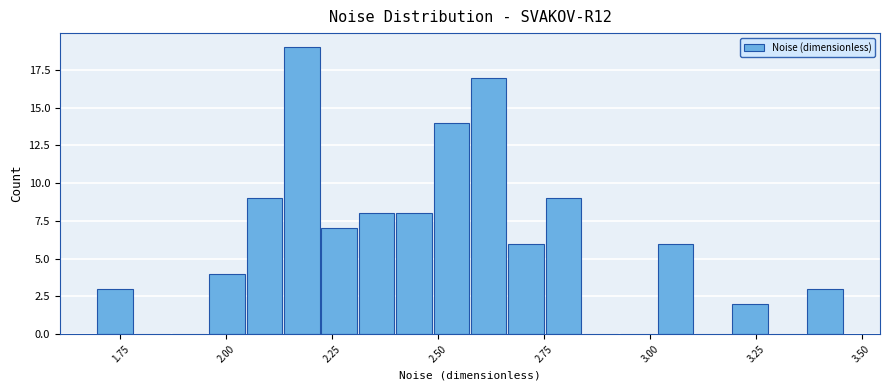

Read against the x-axis, roughly where is the centre of the tallest bar?

2.20